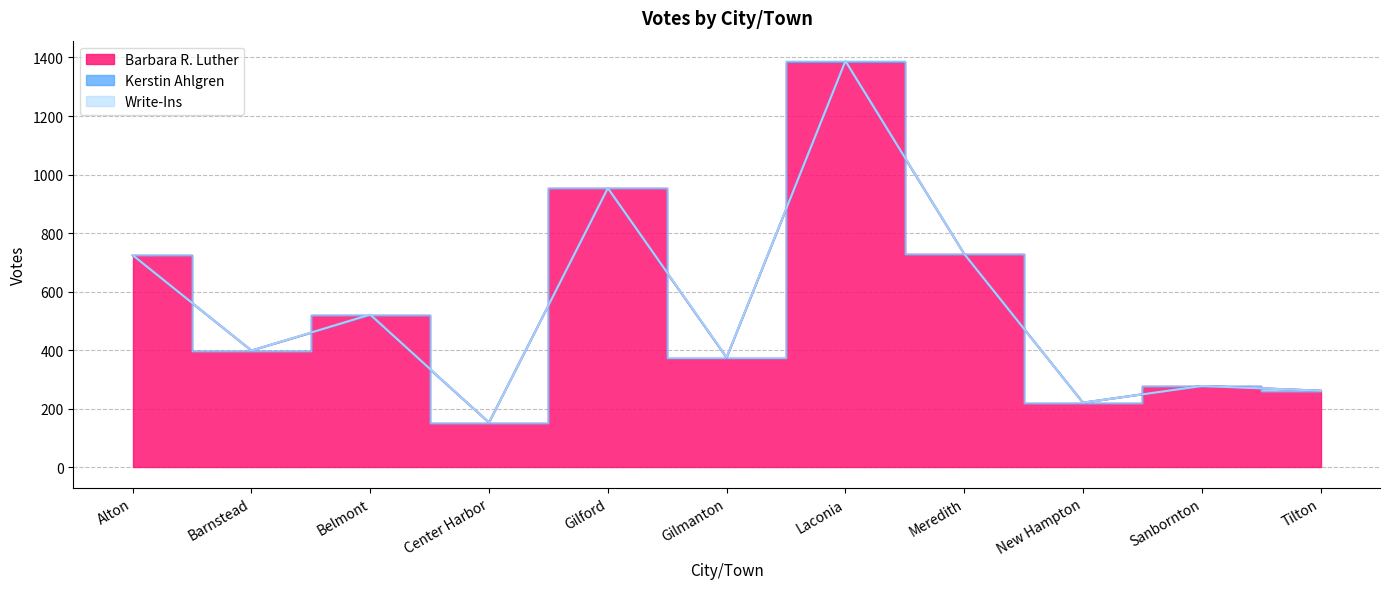

The Kerstin Ahlgren series shows 0 at Barnstead. True or false?

False